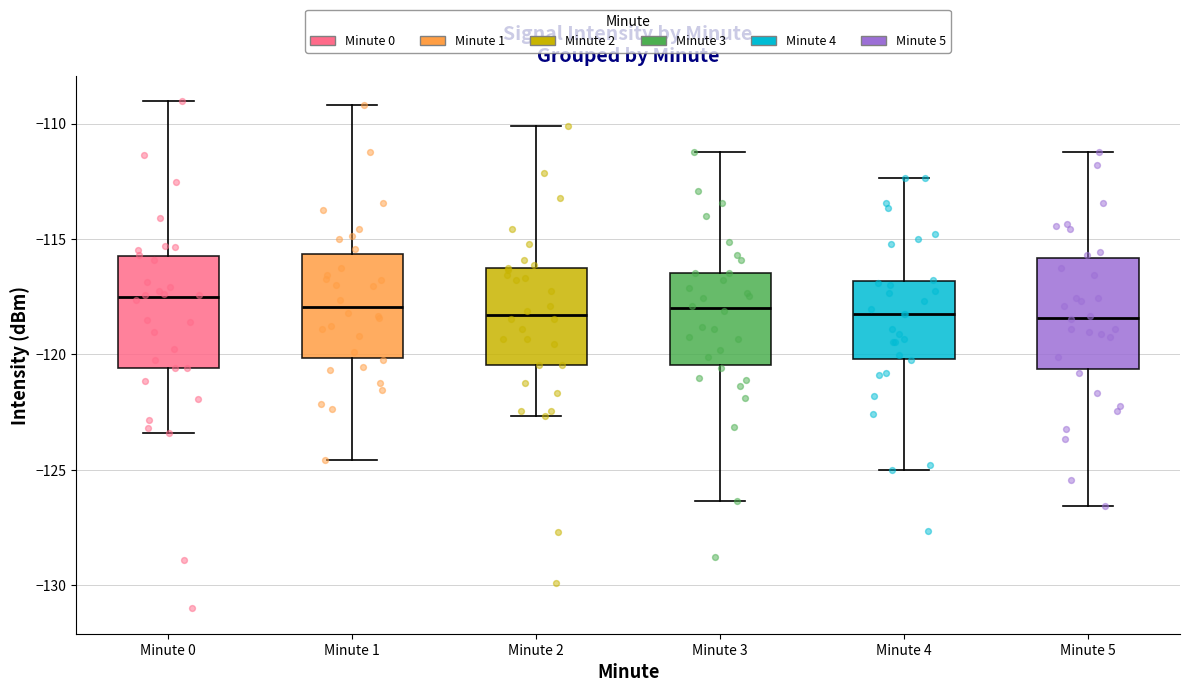

Where does the upper whisker of the box for Minute 2 end on the y-axis? The values are not printed on the chart, so give them approximately, as read against the axis.

-110.0